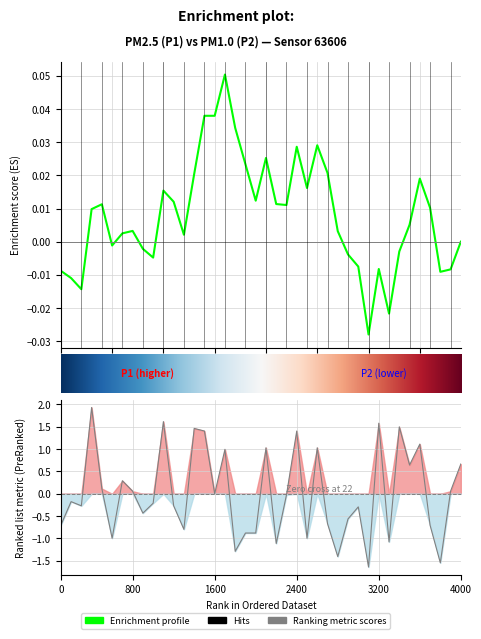

What is the difference between the maximum and minimum values?

3.6